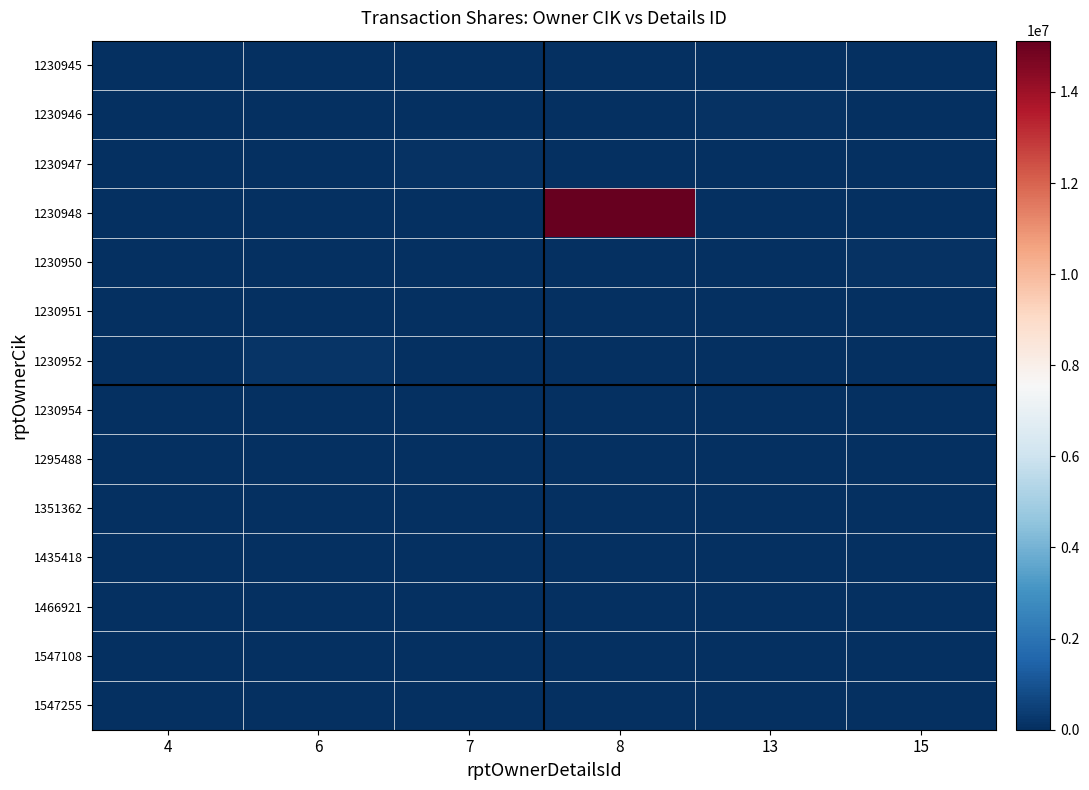

Reading right to left, what are all the values shown in this chart?

1230945: 15=0	13=0	8=0	7=0	6=0	4=6000
1230946: 15=0	13=75000	8=0	7=0	6=0	4=0
1230947: 15=0	13=0	8=0	7=61308	6=0	4=0
1230948: 15=0	13=0	8=15125000	7=0	6=0	4=0
1230950: 15=70680	13=0	8=0	7=0	6=0	4=0
1230951: 15=0	13=0	8=0	7=0	6=0	4=0
1230952: 15=0	13=0	8=0	7=0	6=150000	4=0
1230954: 15=0	13=0	8=0	7=0	6=0	4=0
1295488: 15=0	13=0	8=0	7=0	6=30000	4=0
1351362: 15=0	13=0	8=0	7=0	6=0	4=0
1435418: 15=0	13=0	8=0	7=0	6=0	4=0
1466921: 15=0	13=0	8=0	7=0	6=0	4=0
1547108: 15=0	13=0	8=0	7=0	6=0	4=0
1547255: 15=0	13=0	8=0	7=0	6=0	4=0